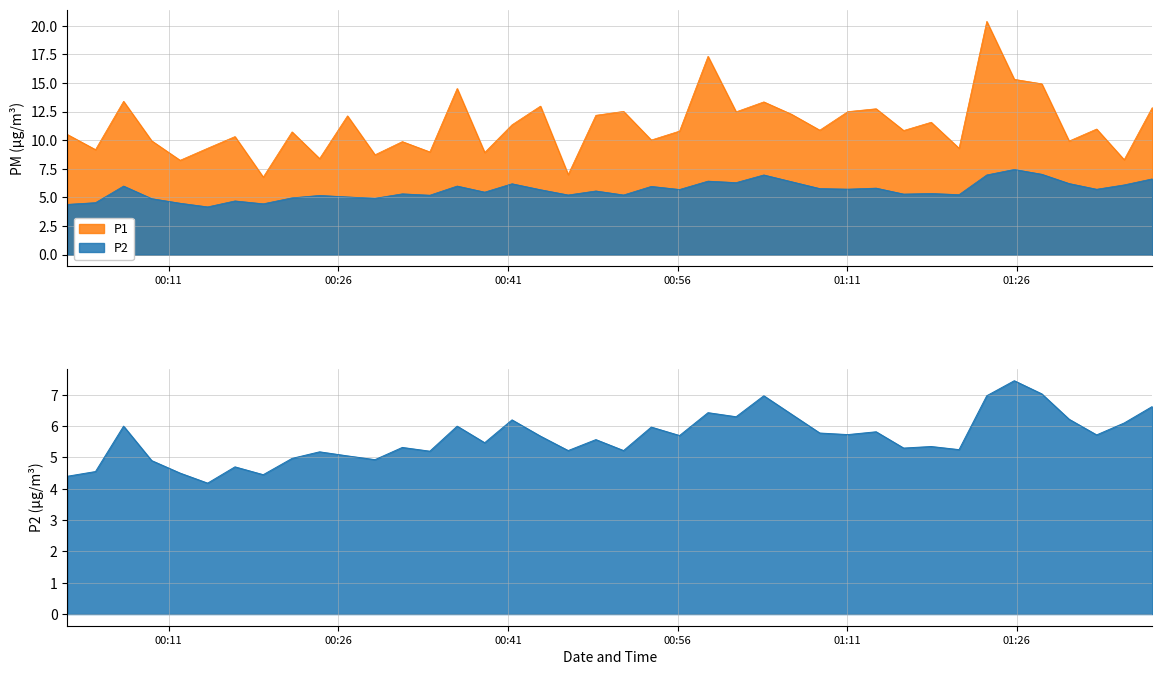

True or false: P1 and P2 cross at least once.

False